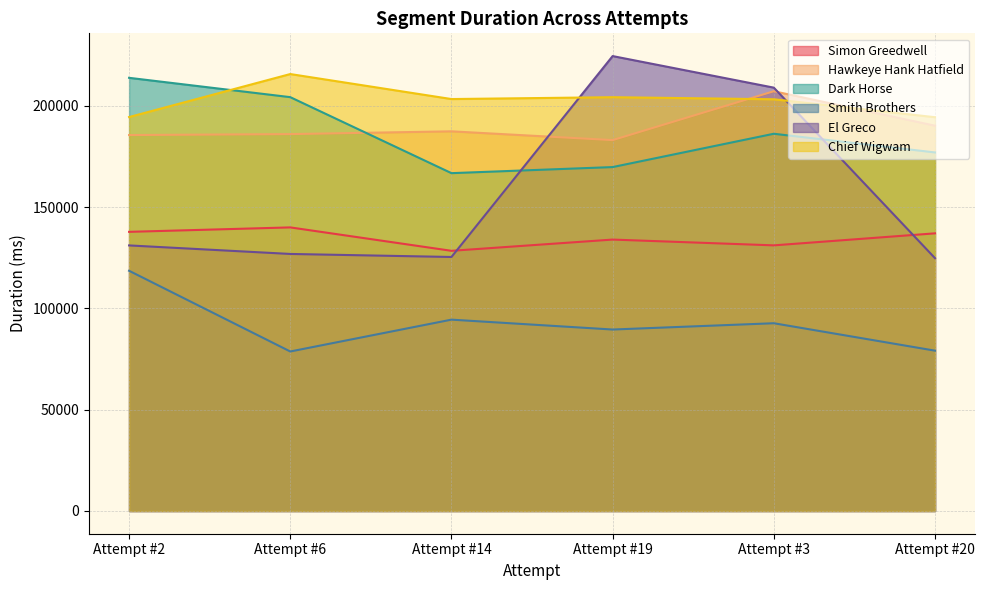

What is the maximum value for Smith Brothers?

118600